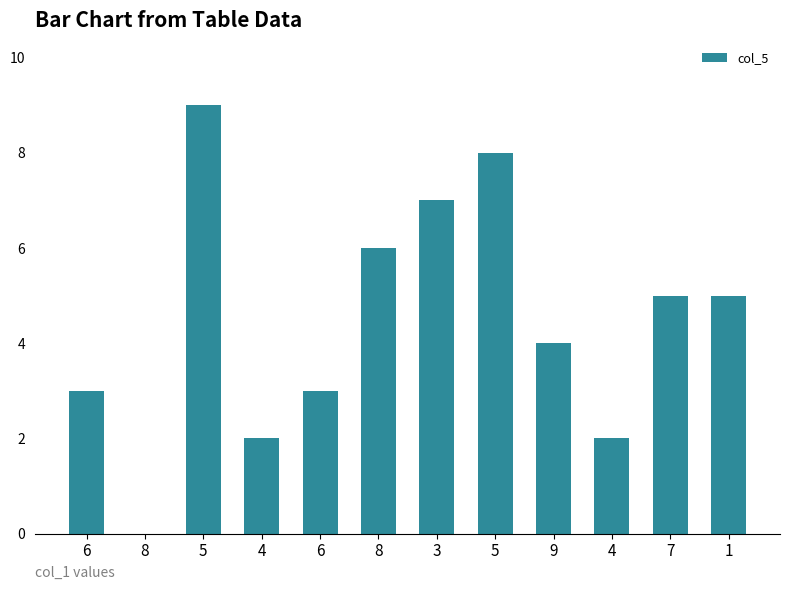

At which label is the value closest to 4?

9